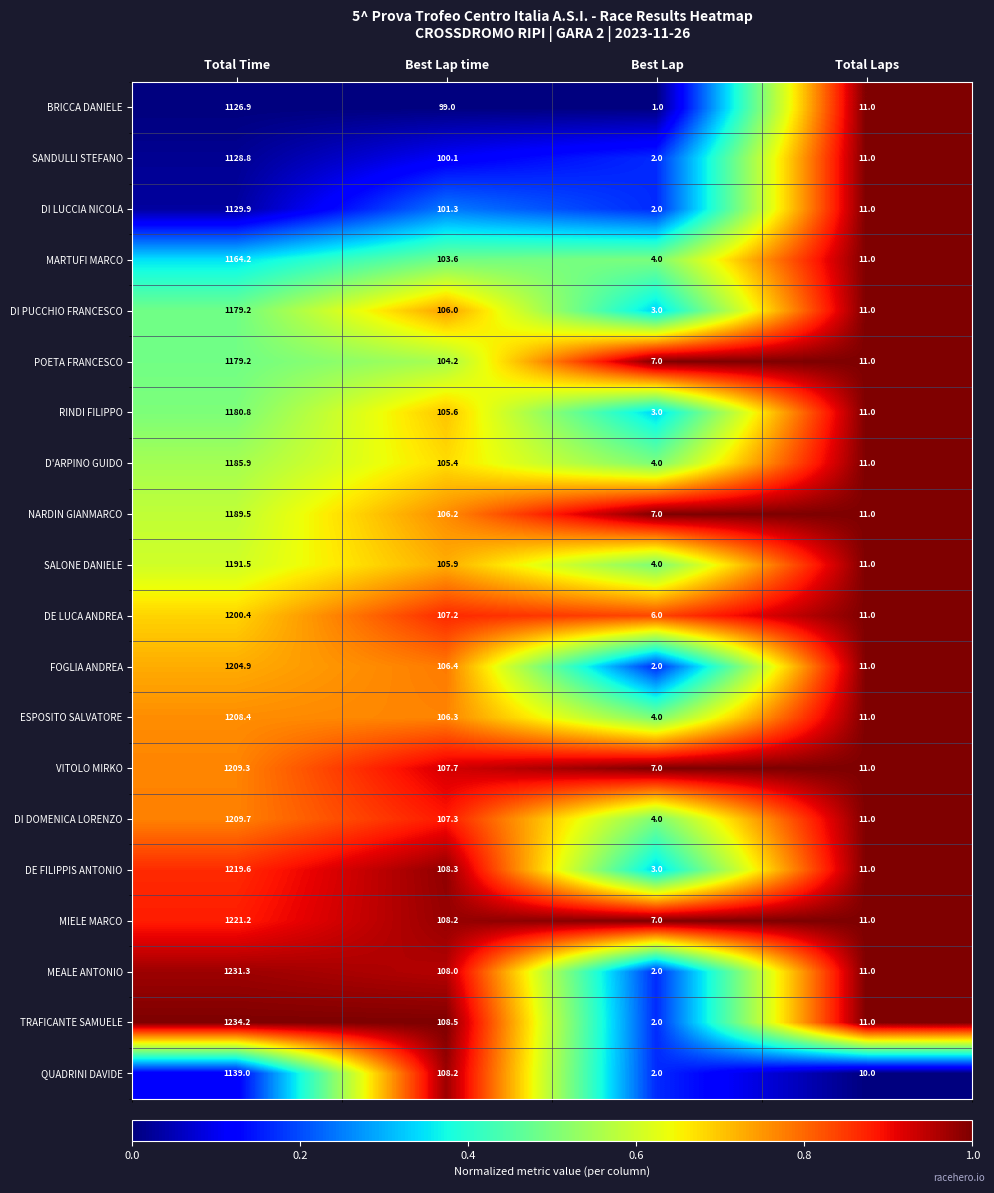

What is the difference between the highest and lowest values at Best Lap time?

9.5